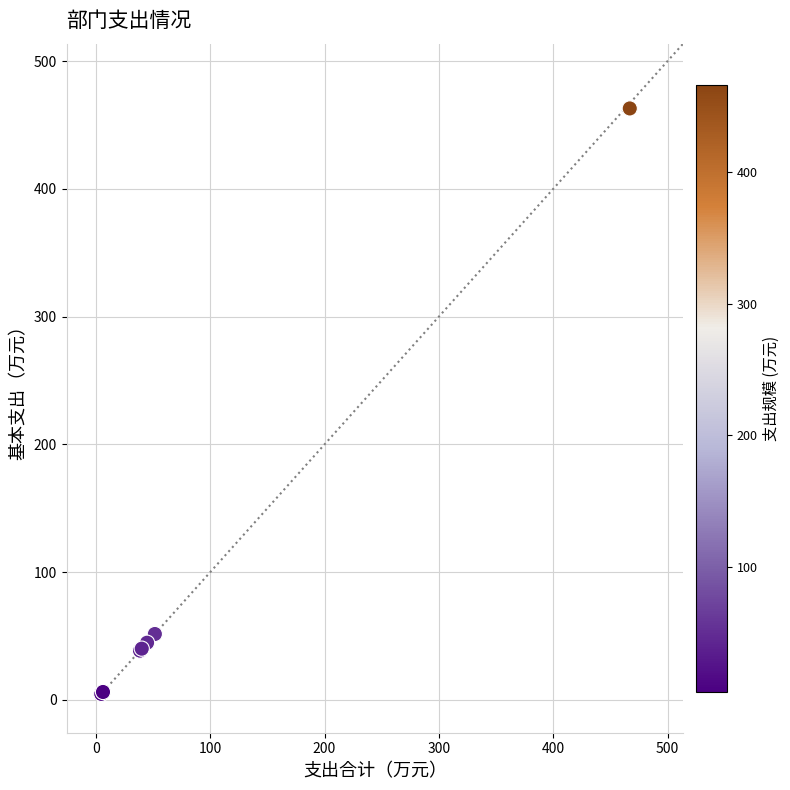

What Y value in the scatter plot is closest to 233?

51.6